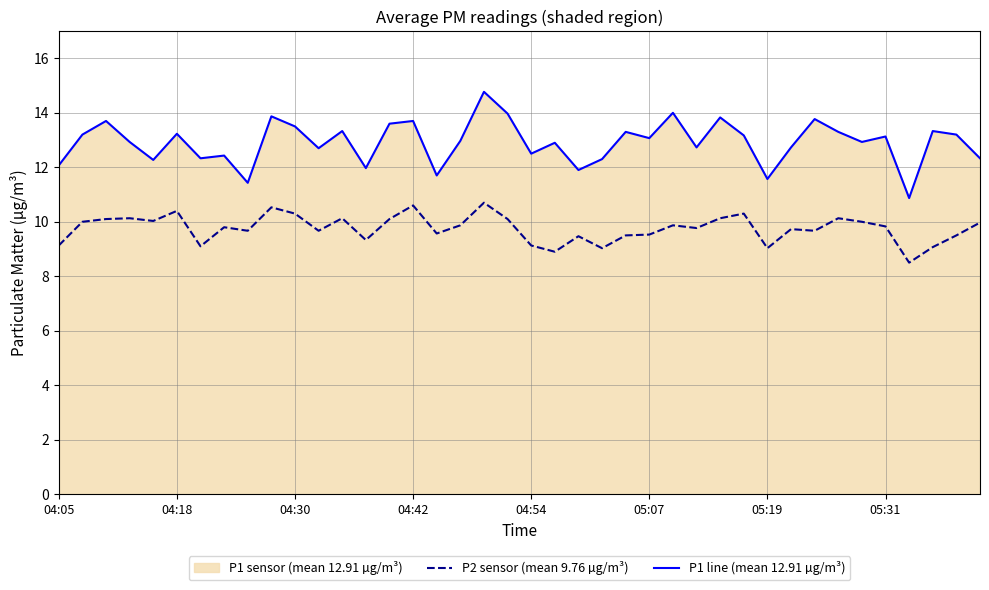

What is the greatest value displayed?

14.8